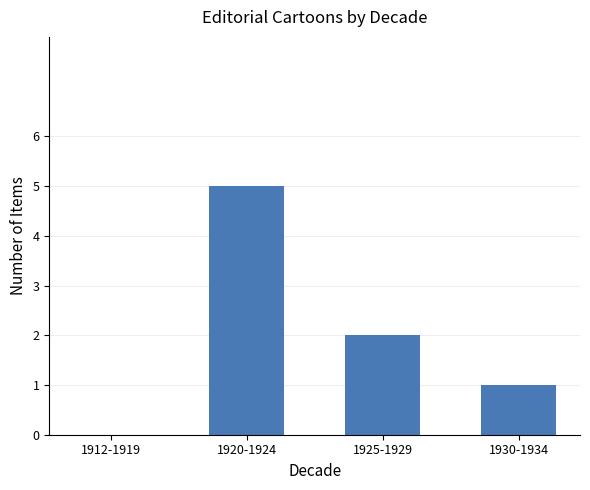

What is the ratio of the value at 1925-1929 to the value at 1920-1924?

0.4